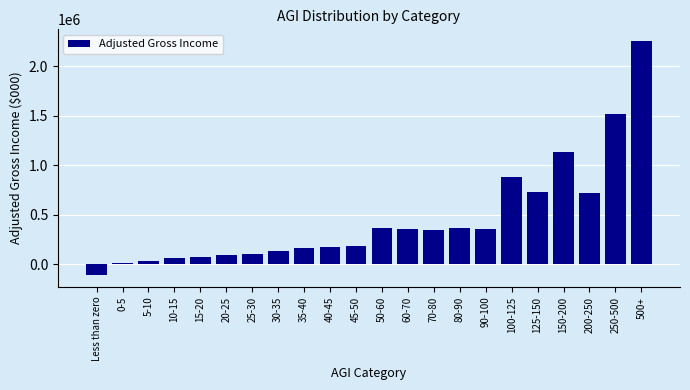

The value at Less than zero is -108917. True or false?

True